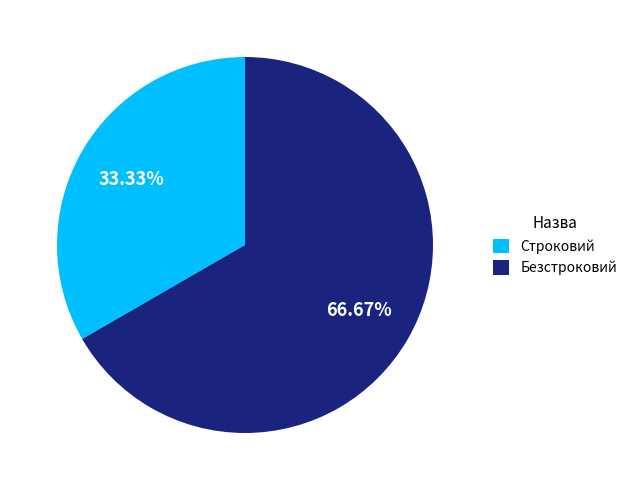

Is there a majority slice in this chart?

Yes